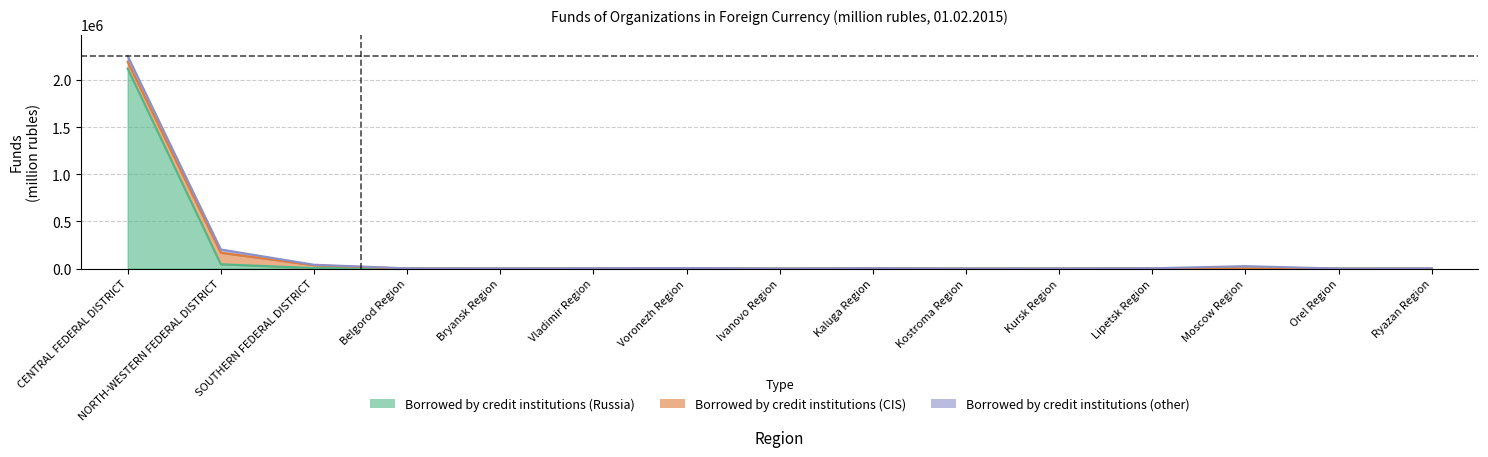

Is the value of Borrowed by credit institutions (CIS) at Belgorod Region greater than the value of Borrowed by credit institutions (Russia) at NORTH-WESTERN FEDERAL DISTRICT?

No